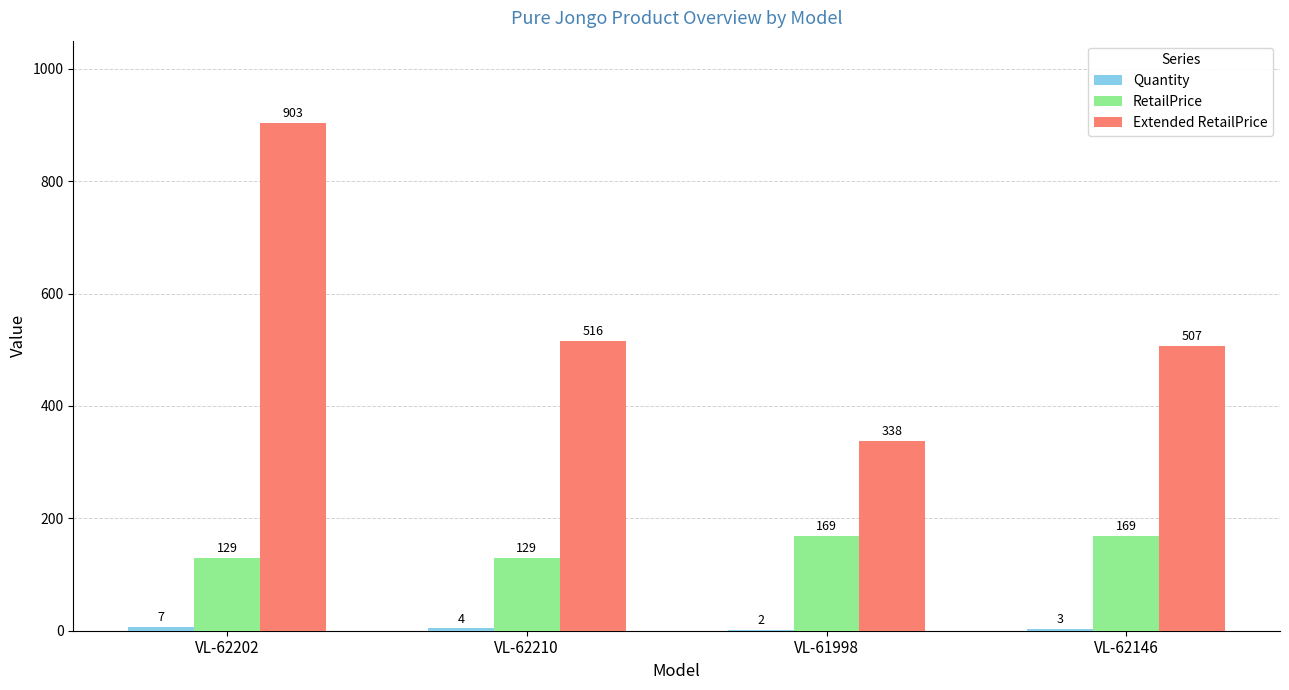

What value does the Extended RetailPrice series have at VL-62146, to the nearest 100?

500